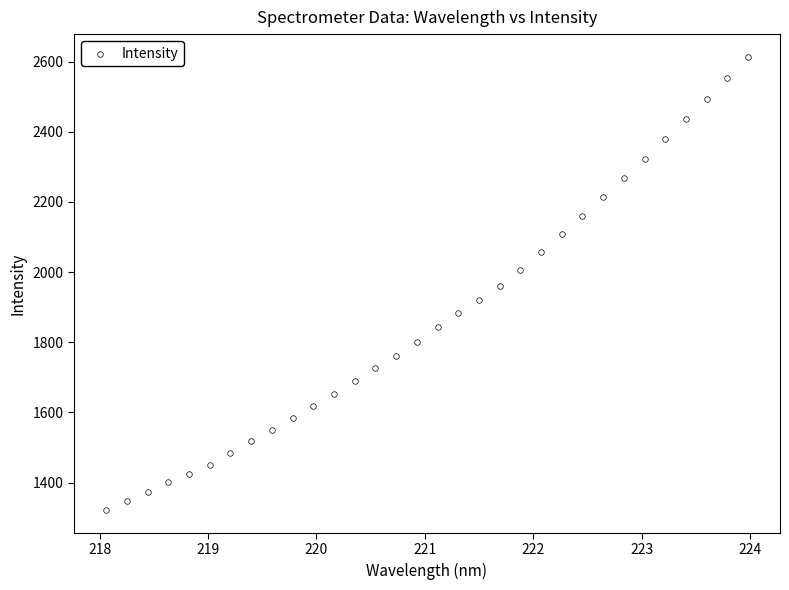

What is the range of Y values (max minus min)?

1291.9